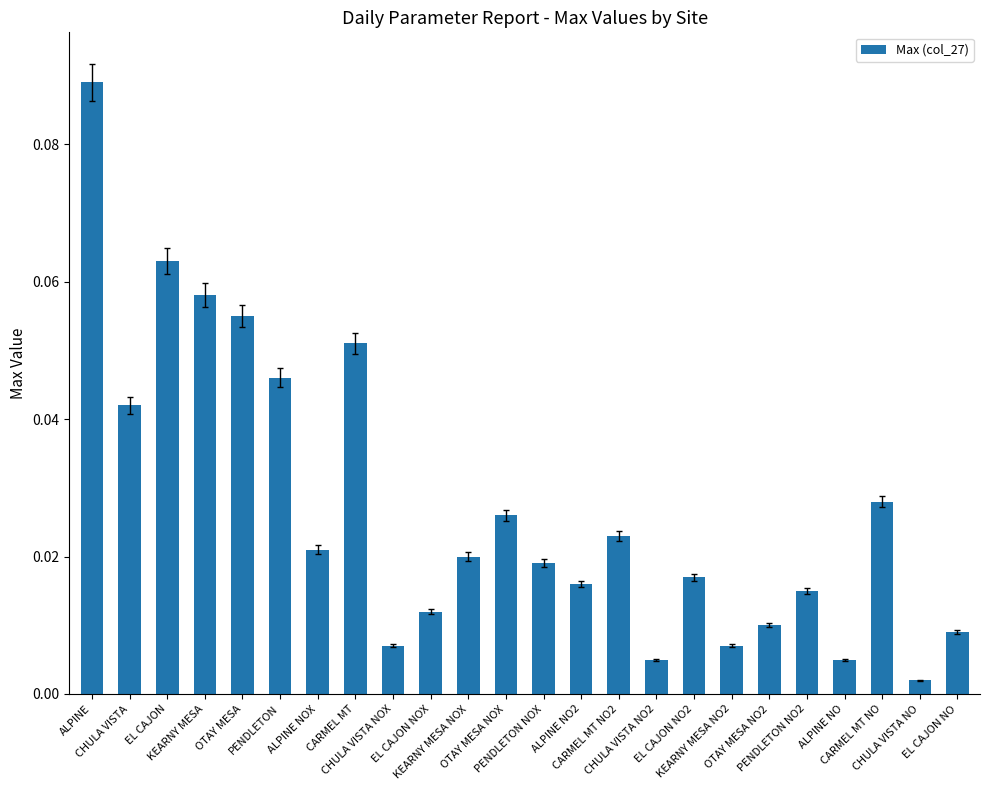

Count the number of categories in the chart.

24